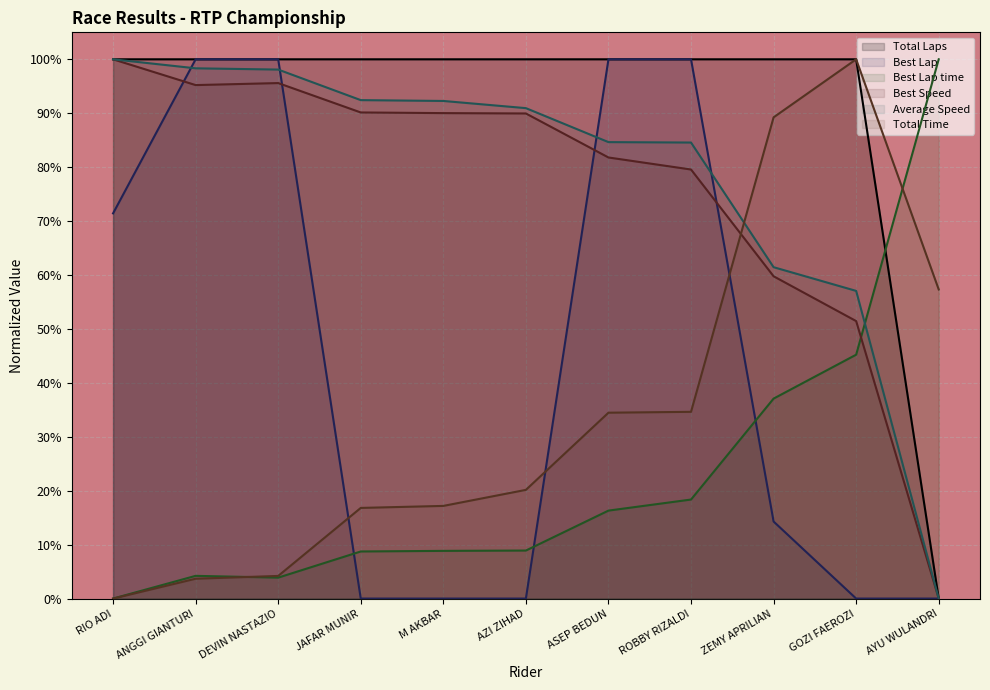

The Total Time series shows 0.3 at M AKBAR. True or false?

False